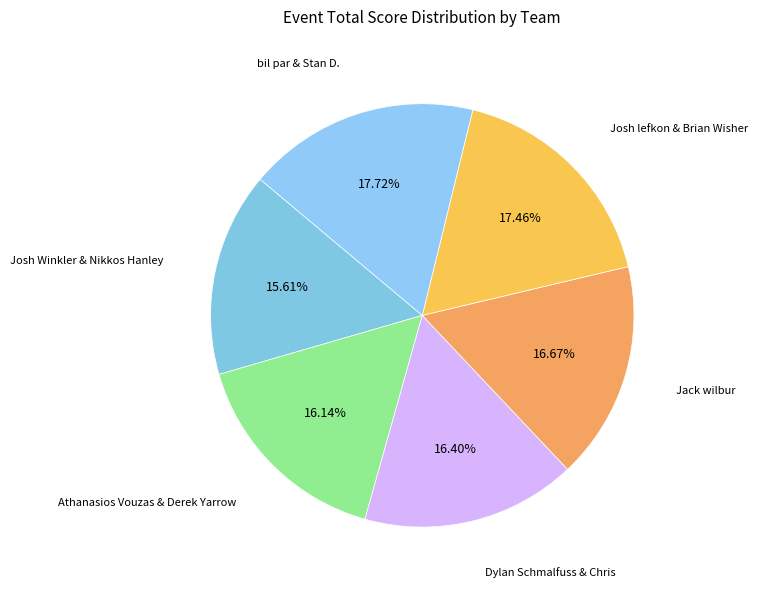

Which slice is the smallest?

Josh Winkler & Nikkos Hanley